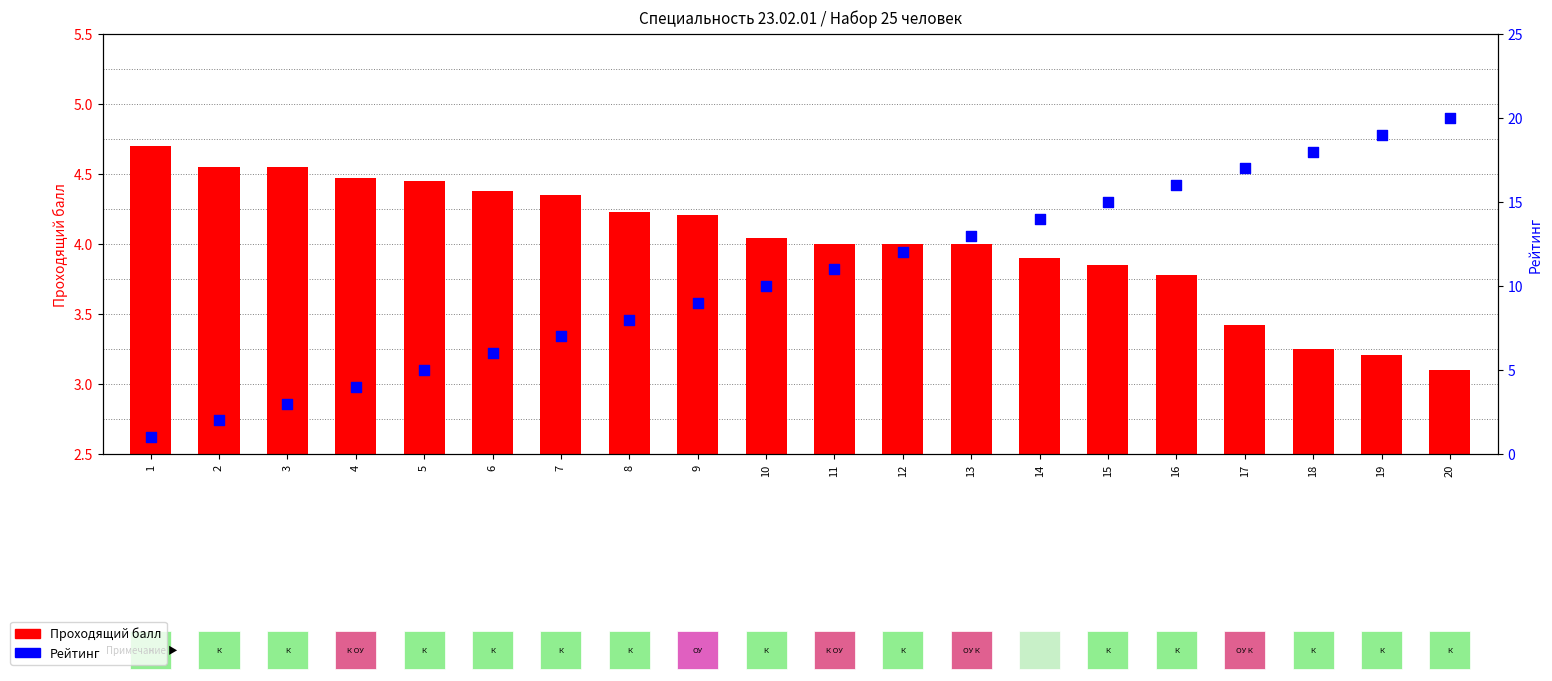

Which series has the largest total across all categories?

Рейтинг